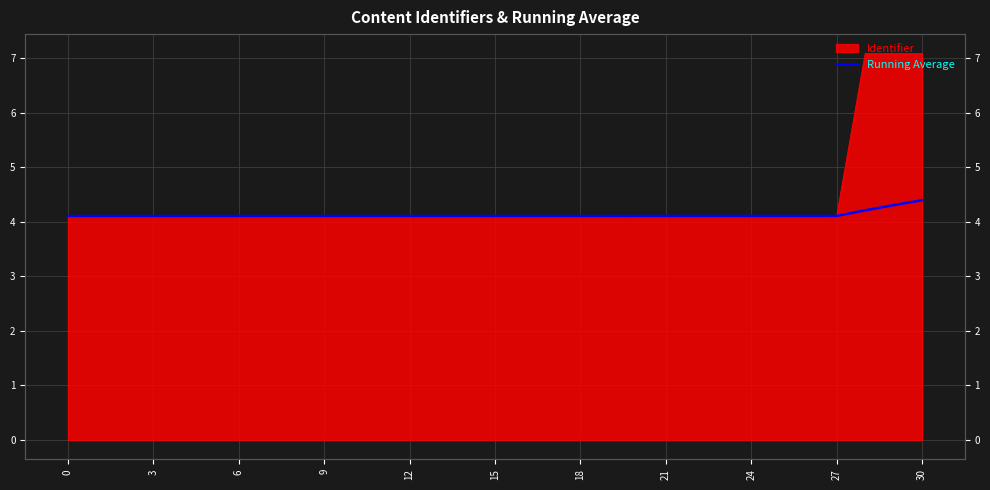

How many values are between 4 and 5?

31